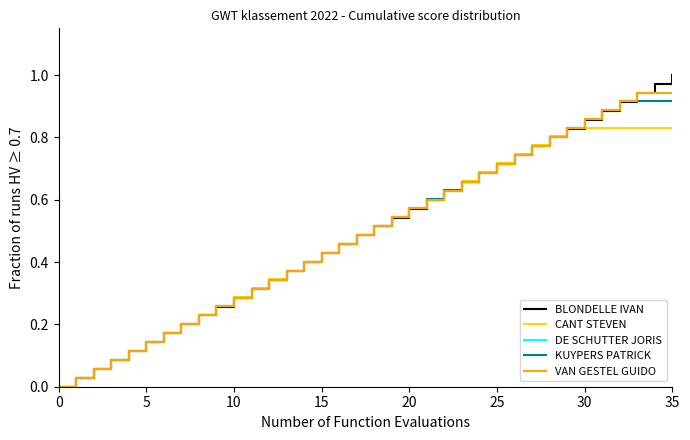

Is this an area chart (filled region under the line)?

No